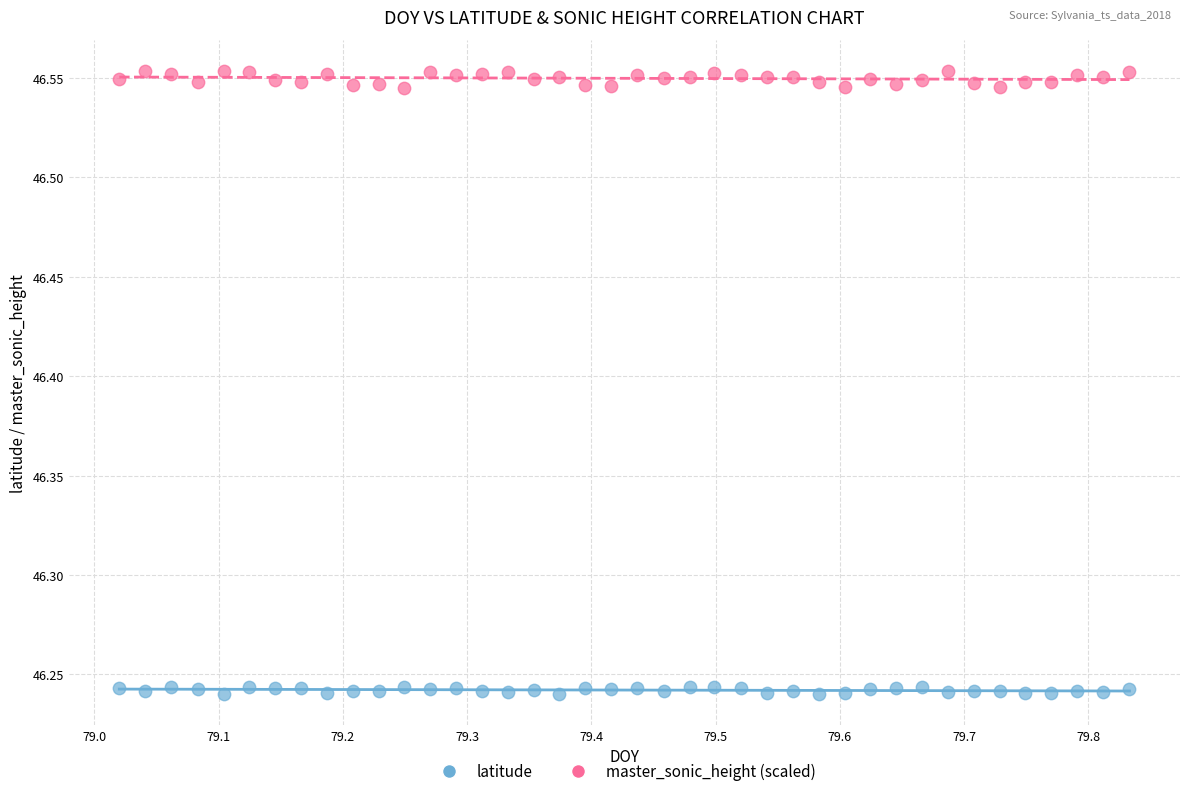

Which series has the largest Y range (max minus min)?

master_sonic_height (scaled)